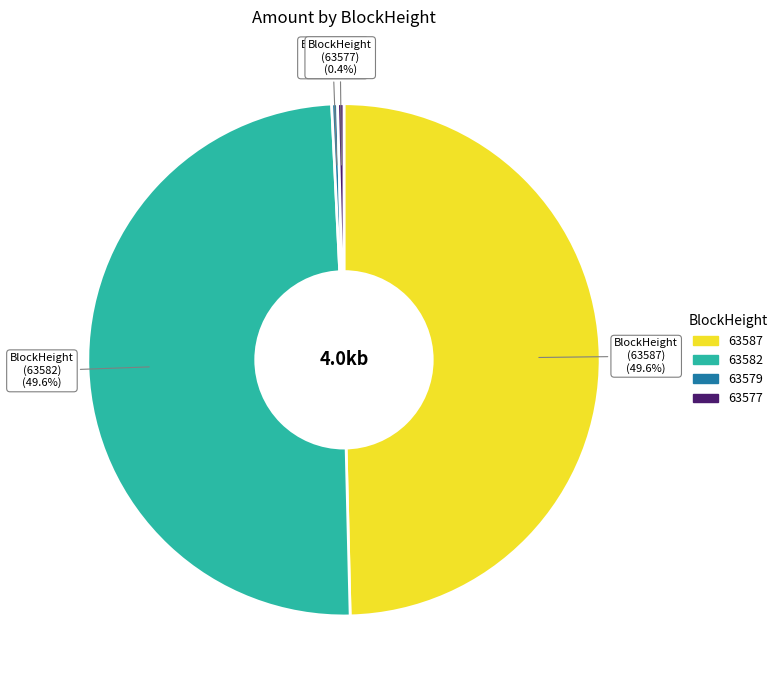

How many slices are in this pie chart?

4